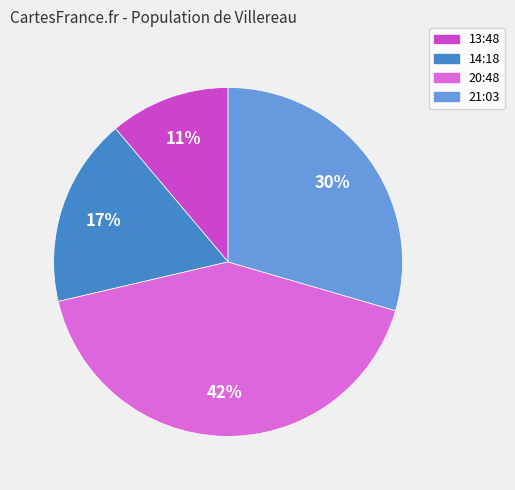

Which has a higher value, 20:48 or 21:03?

20:48